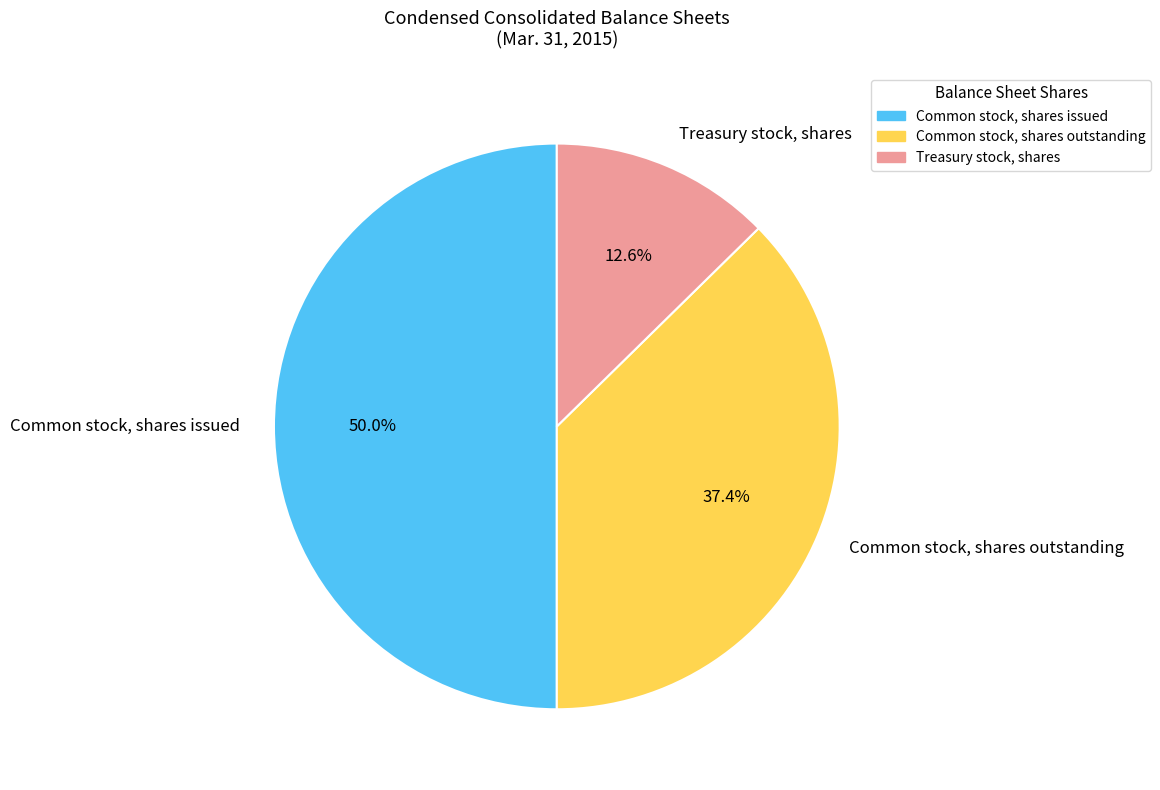

Which slice is the smallest?

Treasury stock, shares